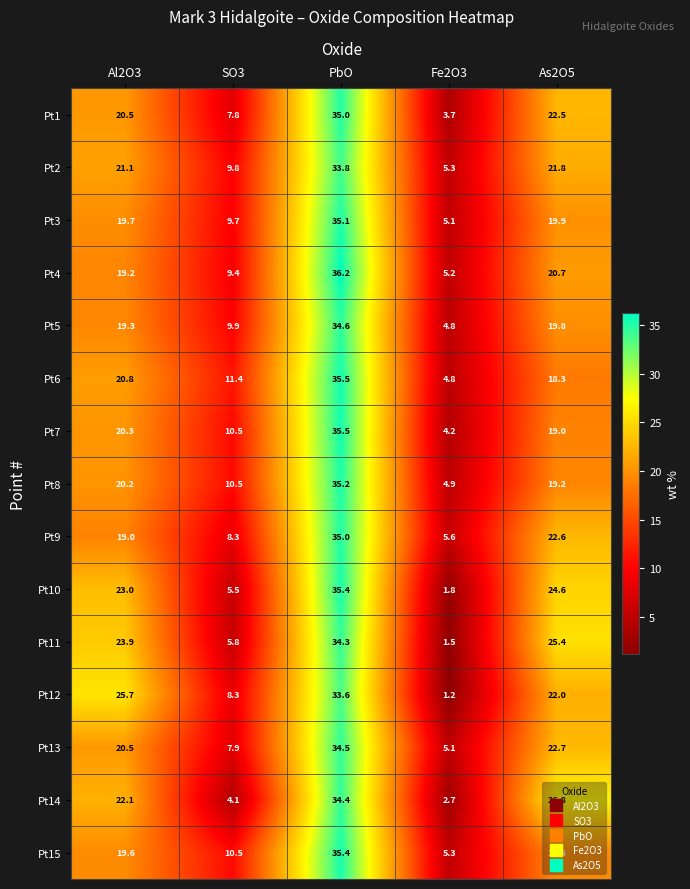

Where is Pt15 nearest to the value 20?

Al2O3